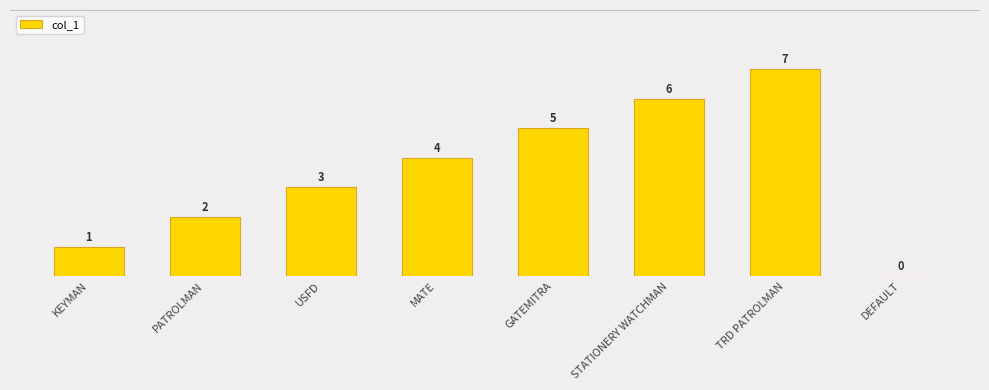

Which has a higher value, STATIONERY WATCHMAN or TRD PATROLMAN?

TRD PATROLMAN